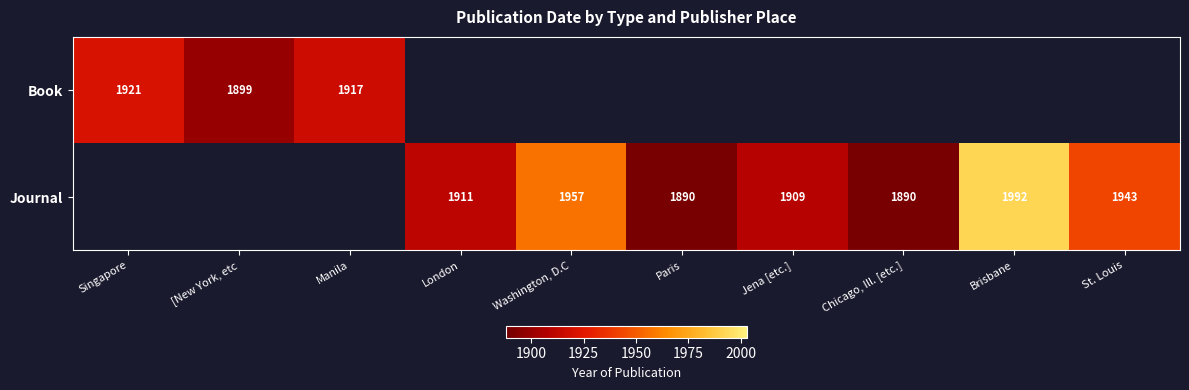

What is the smallest value displayed?

1890.0